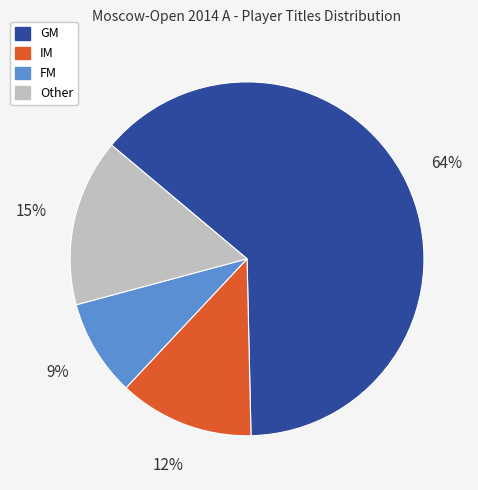

Combined, do GM and FM account for over 50%?

Yes